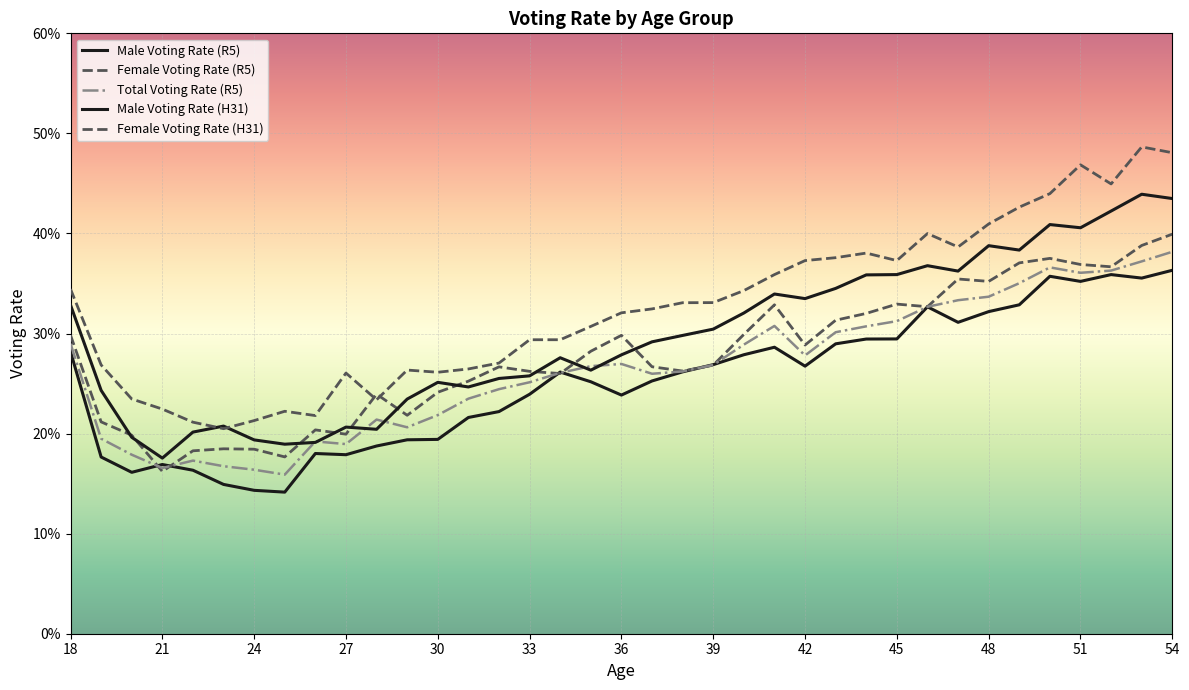

Reading left to right, extract all data points from this chart.

Male Voting Rate (R5): 0.3	0.2	0.2	0.2	0.2	0.1	0.1	0.1	0.2	0.2	0.2	0.2	0.2	0.2	0.2	0.2	0.3	0.3	0.2	0.3	0.3	0.3	0.3	0.3	0.3	0.3	0.3	0.3	0.3	0.3	0.3	0.3	0.4	0.4	0.4	0.4	0.4
Female Voting Rate (R5): 0.3	0.2	0.2	0.2	0.2	0.2	0.2	0.2	0.2	0.2	0.2	0.2	0.2	0.3	0.3	0.3	0.3	0.3	0.3	0.3	0.3	0.3	0.3	0.3	0.3	0.3	0.3	0.3	0.3	0.4	0.4	0.4	0.4	0.4	0.4	0.4	0.4
Total Voting Rate (R5): 0.3	0.2	0.2	0.2	0.2	0.2	0.2	0.2	0.2	0.2	0.2	0.2	0.2	0.2	0.2	0.3	0.3	0.3	0.3	0.3	0.3	0.3	0.3	0.3	0.3	0.3	0.3	0.3	0.3	0.3	0.3	0.4	0.4	0.4	0.4	0.4	0.4
Male Voting Rate (H31): 0.3	0.2	0.2	0.2	0.2	0.2	0.2	0.2	0.2	0.2	0.2	0.2	0.3	0.2	0.3	0.3	0.3	0.3	0.3	0.3	0.3	0.3	0.3	0.3	0.3	0.3	0.4	0.4	0.4	0.4	0.4	0.4	0.4	0.4	0.4	0.4	0.4
Female Voting Rate (H31): 0.3	0.3	0.2	0.2	0.2	0.2	0.2	0.2	0.2	0.3	0.2	0.3	0.3	0.3	0.3	0.3	0.3	0.3	0.3	0.3	0.3	0.3	0.3	0.4	0.4	0.4	0.4	0.4	0.4	0.4	0.4	0.4	0.4	0.5	0.4	0.5	0.5